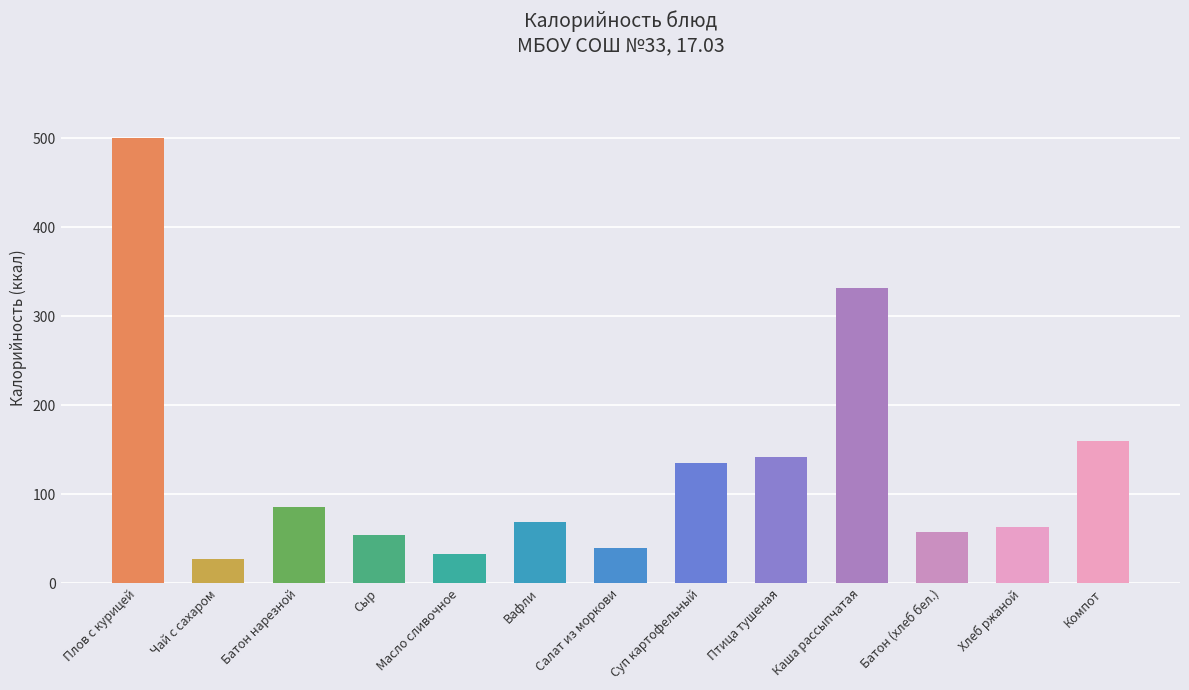

At which label does the data first exceed 69?

Плов с курицей